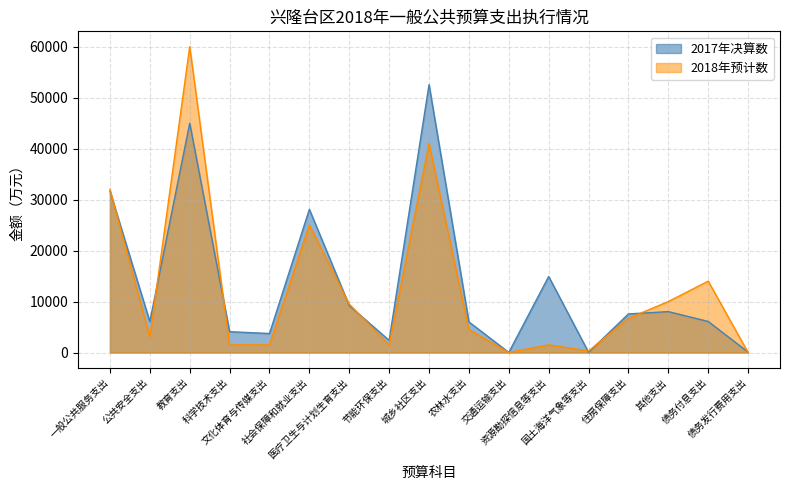

Between 一般公共服务支出 and 国土海洋气象等支出, which series saw the biggest shift?

2018年预计数